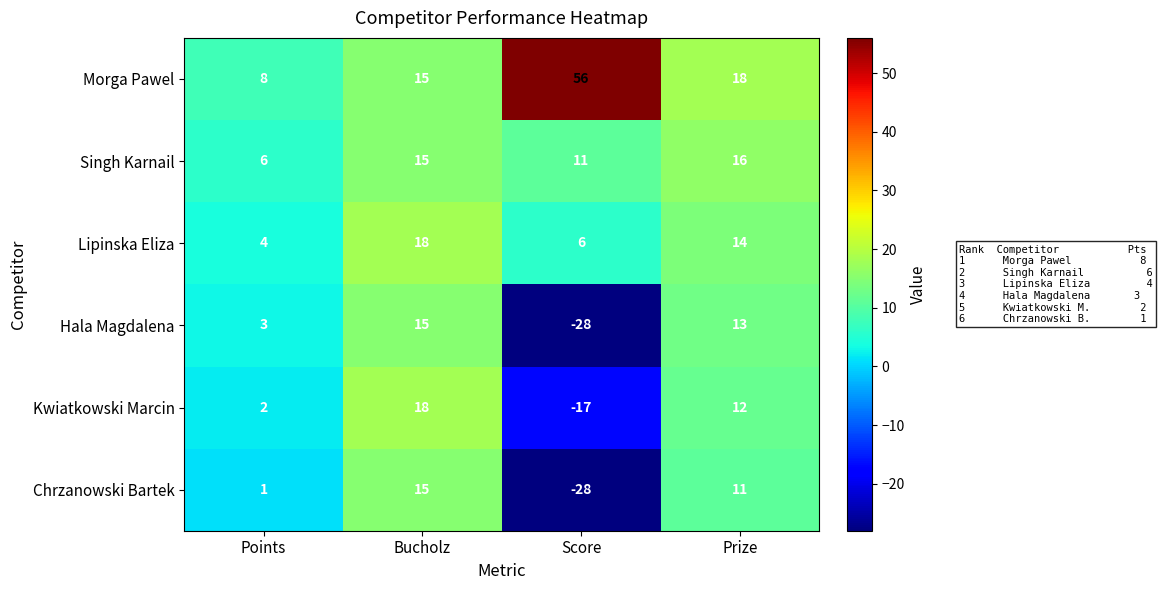

What is the difference between the maximum and second lowest values in the Kwiatkowski Marcin series?

16